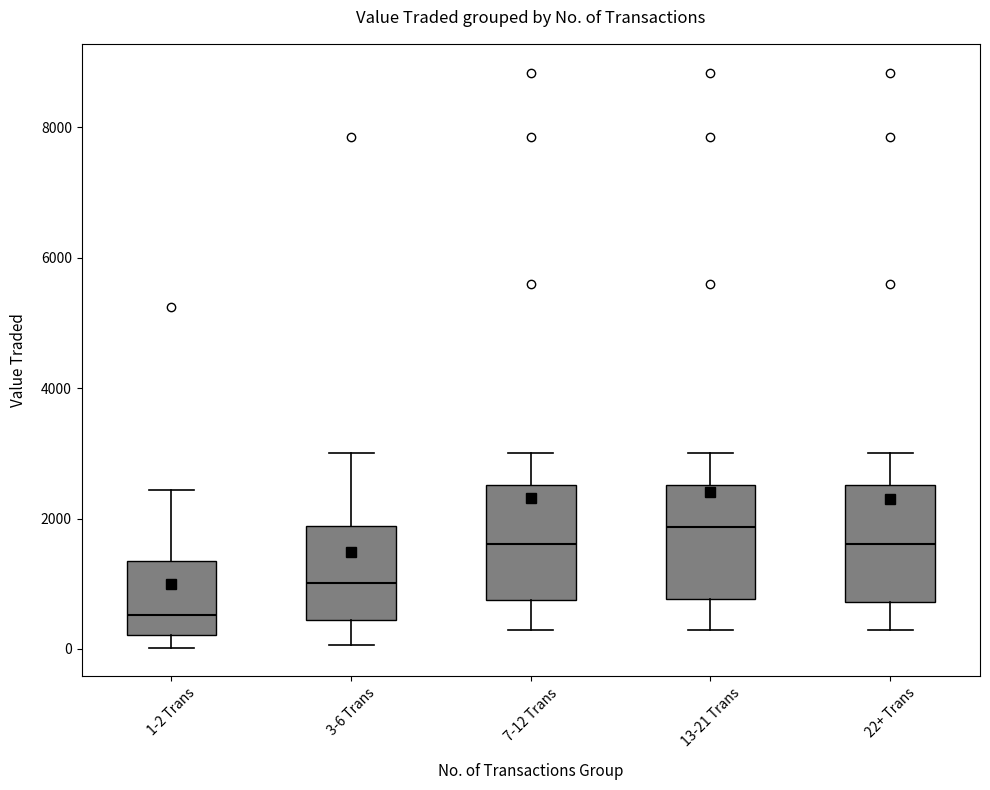

Which box has the highest median line?

13-21 Trans